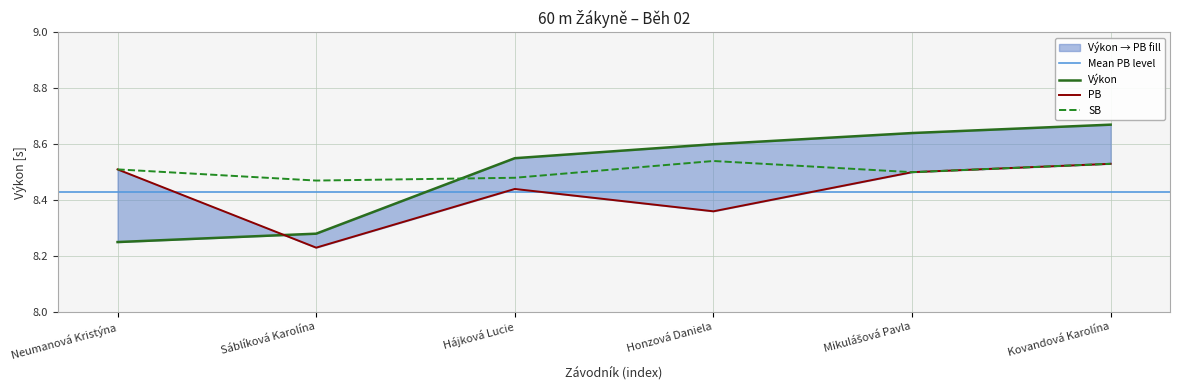

How many data points does each series have?

6